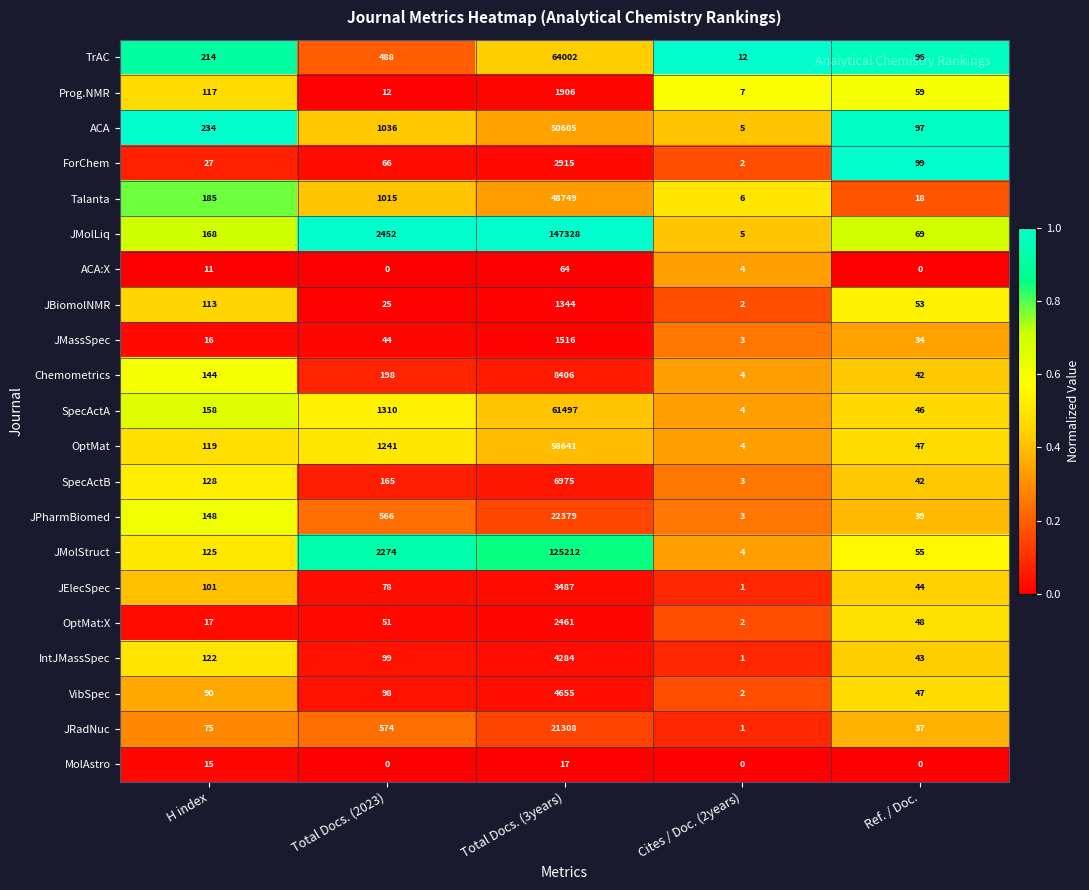

The value of JMolStruct at Total Docs. (3years) is 125212. True or false?

True